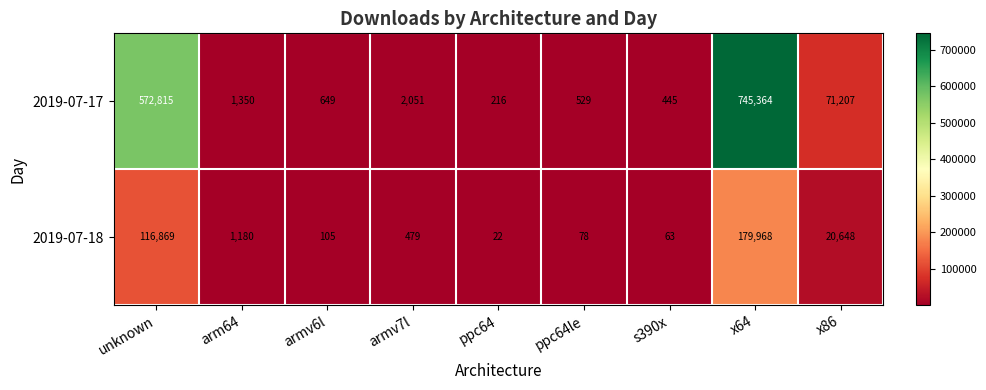

What is the difference between the 2019-07-17 values at unknown and ppc64?

572599